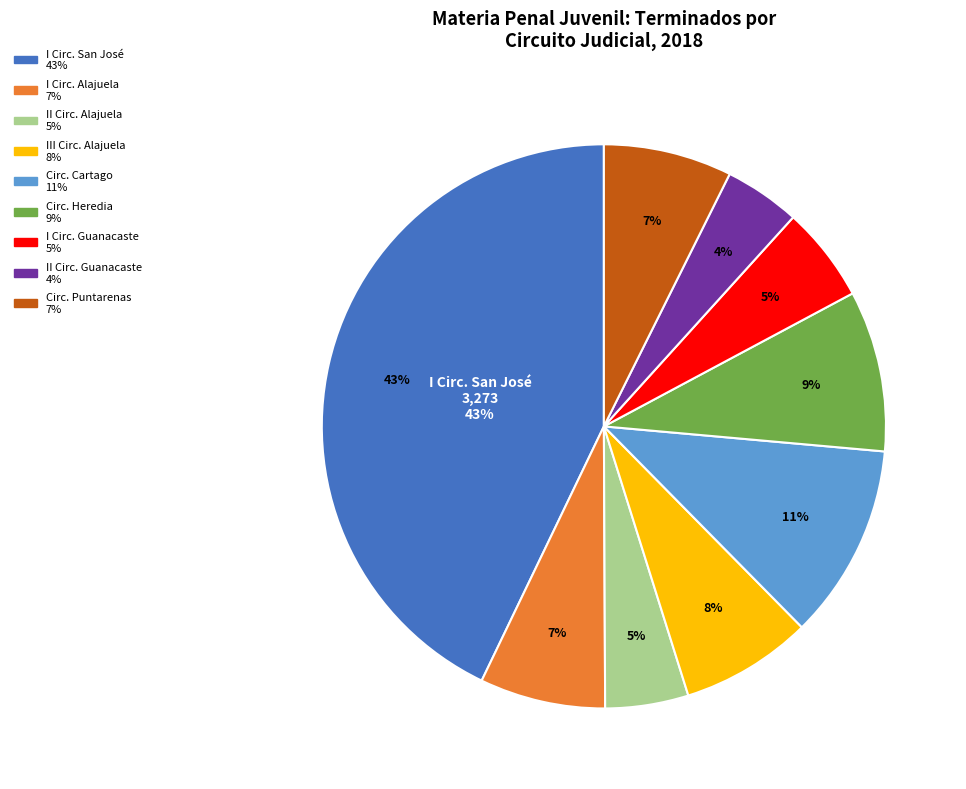

Which slice is the largest?

I Circuito Judicial de San José